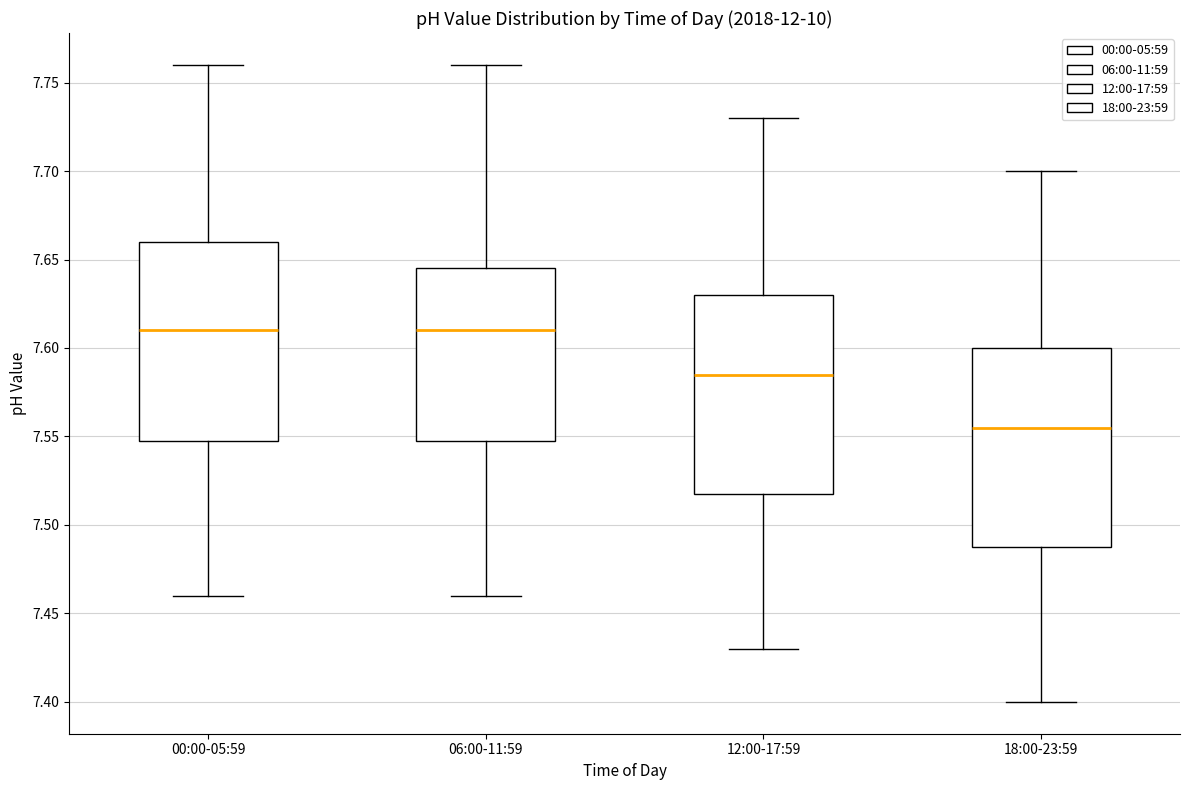

Reading left to right, read every box against the y-axis: the position of its median line, the range the box covers, and the ends of its whiskers. The values are not printed on the chart, so give them approximately, as read against the axis.

00:00-05:59: median 7.610, box 7.550 to 7.660, whiskers 7.460 to 7.760
06:00-11:59: median 7.610, box 7.550 to 7.645, whiskers 7.460 to 7.760
12:00-17:59: median 7.585, box 7.520 to 7.630, whiskers 7.430 to 7.730
18:00-23:59: median 7.555, box 7.490 to 7.600, whiskers 7.400 to 7.700